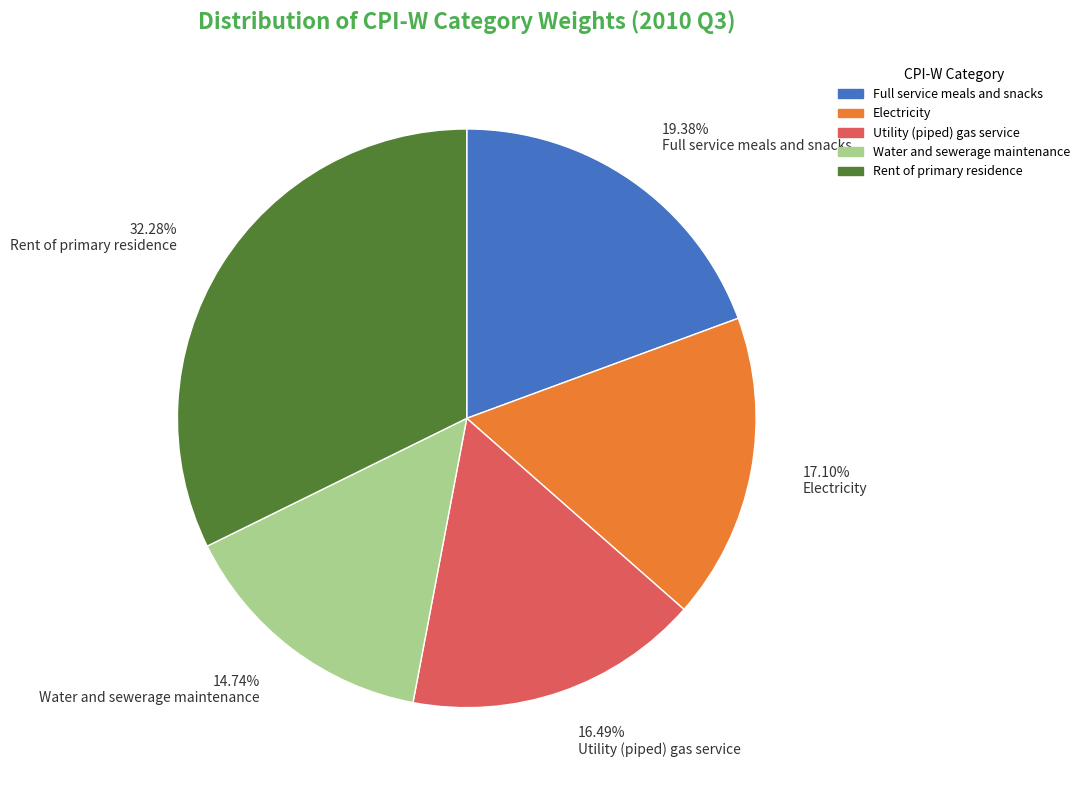

Between 19.38% Full service meals and snacks and 17.10% Electricity, which is larger?

19.38% Full service meals and snacks